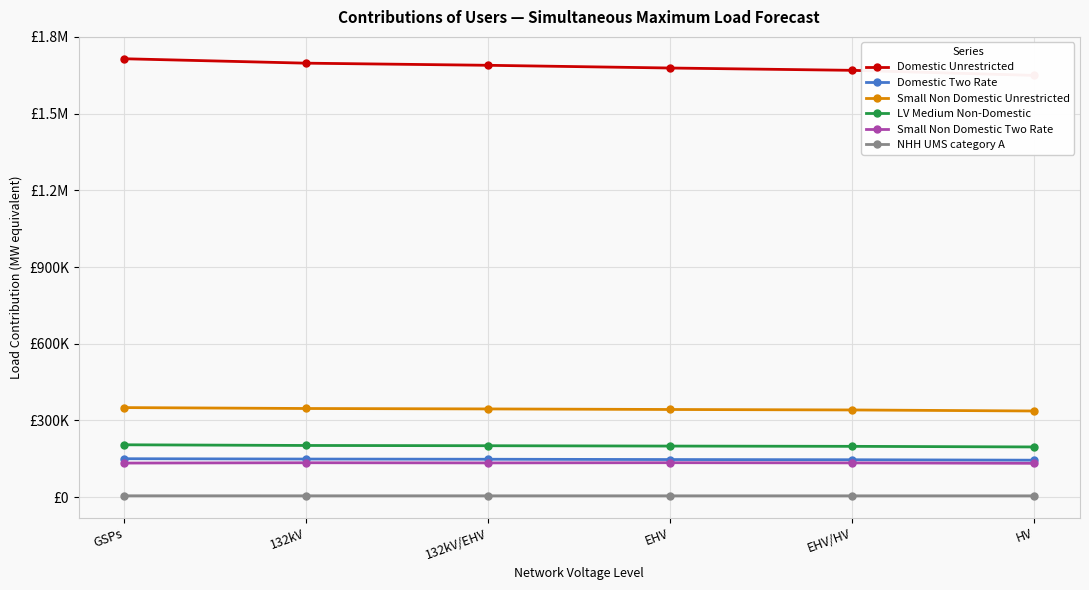

At how many categories does at least one series exceed 183591?

6